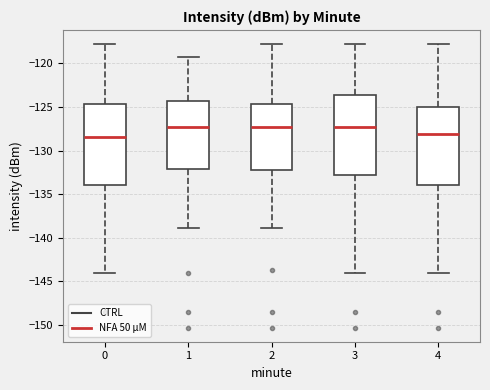

Where does the lower whisker of the box at x = 1 end on the y-axis? The values are not printed on the chart, so give them approximately, as read against the axis.

-139.0